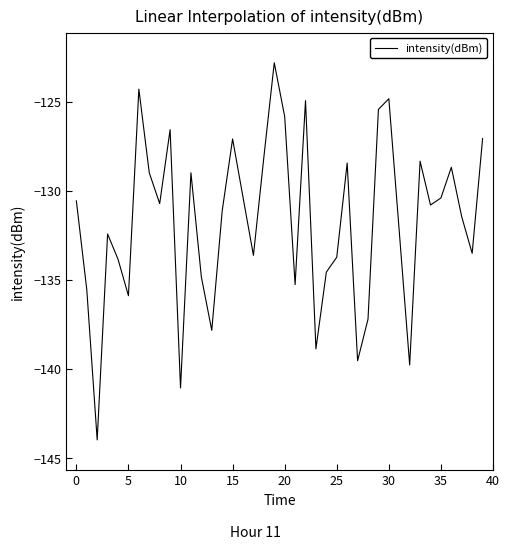

What is the difference between the maximum and minimum values?

21.2